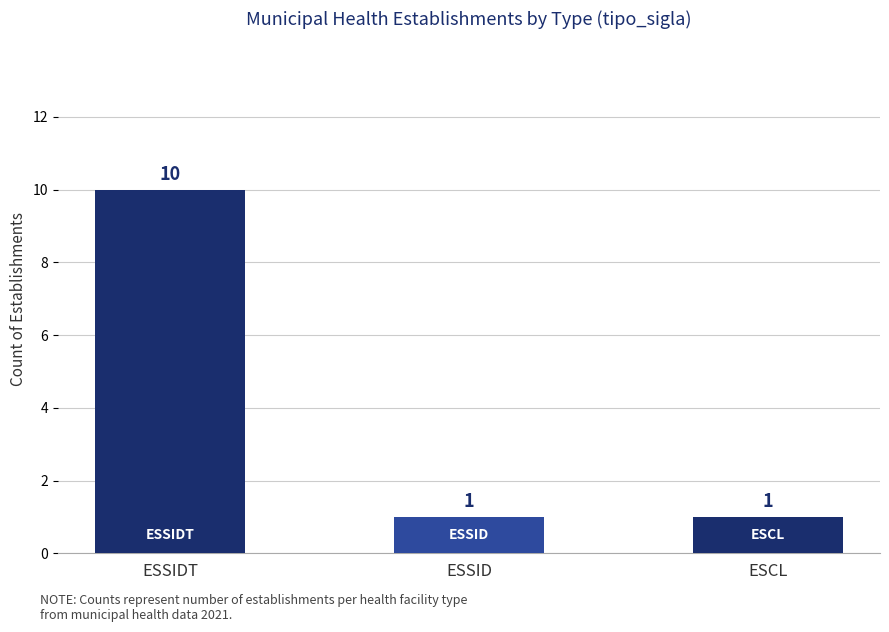

What is the difference between the maximum and second lowest values?

9